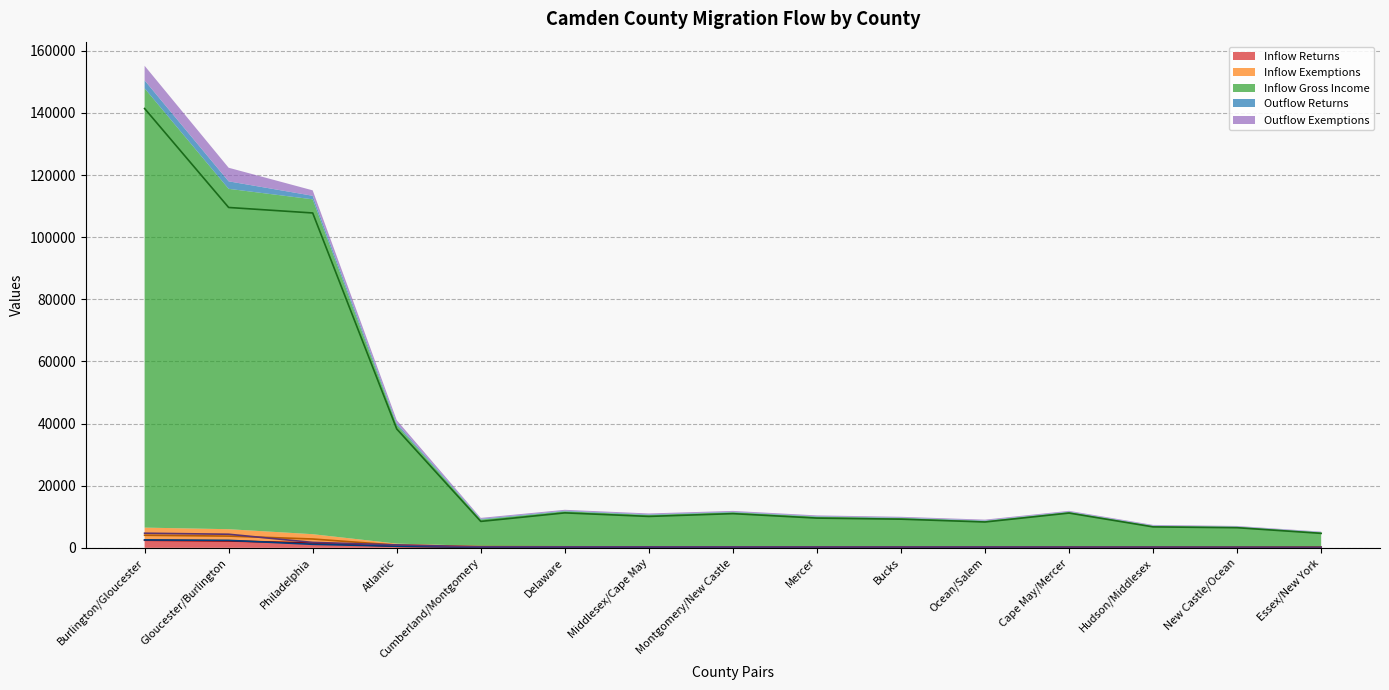

What is the lowest value of the Inflow Returns series?

109